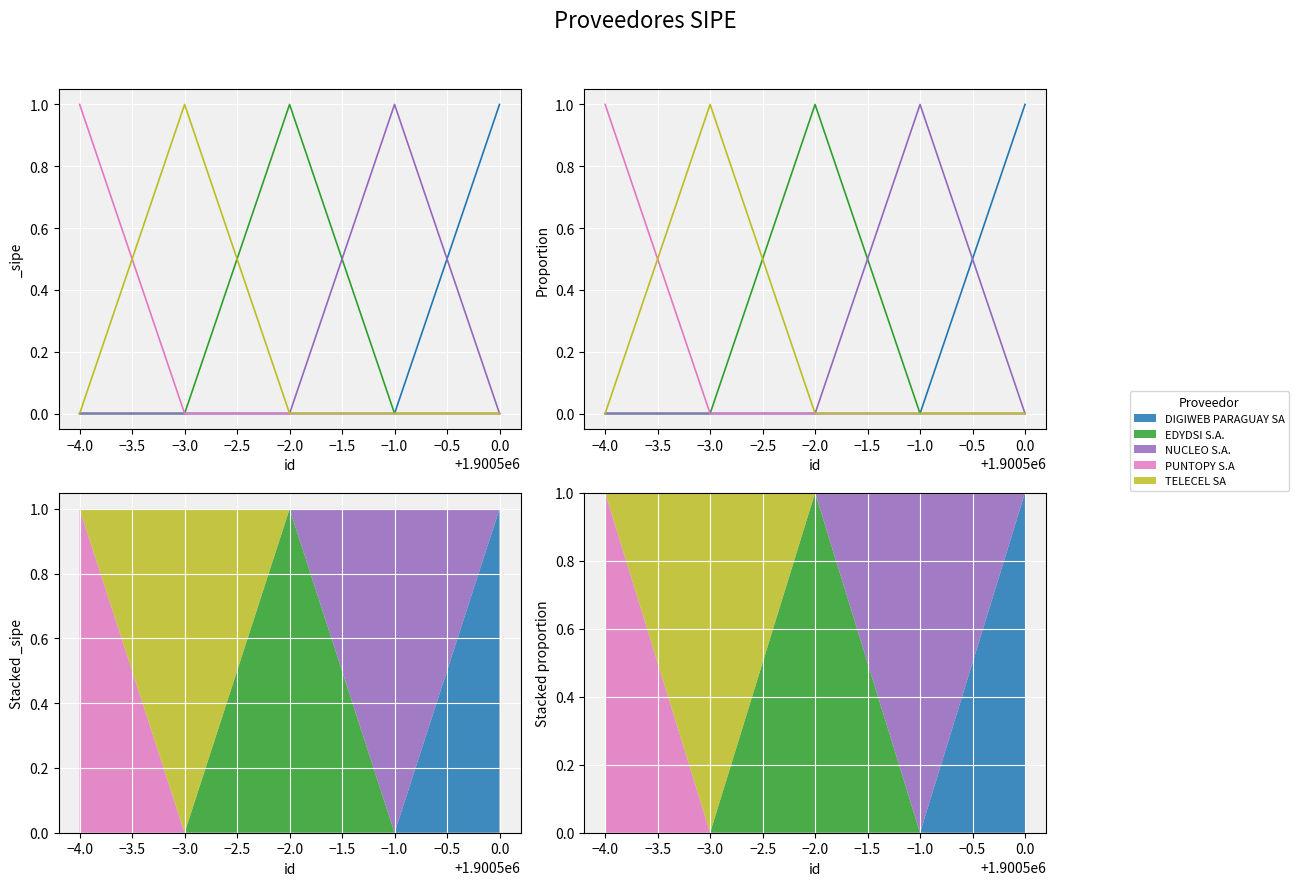

How many lines are shown in the chart?

5